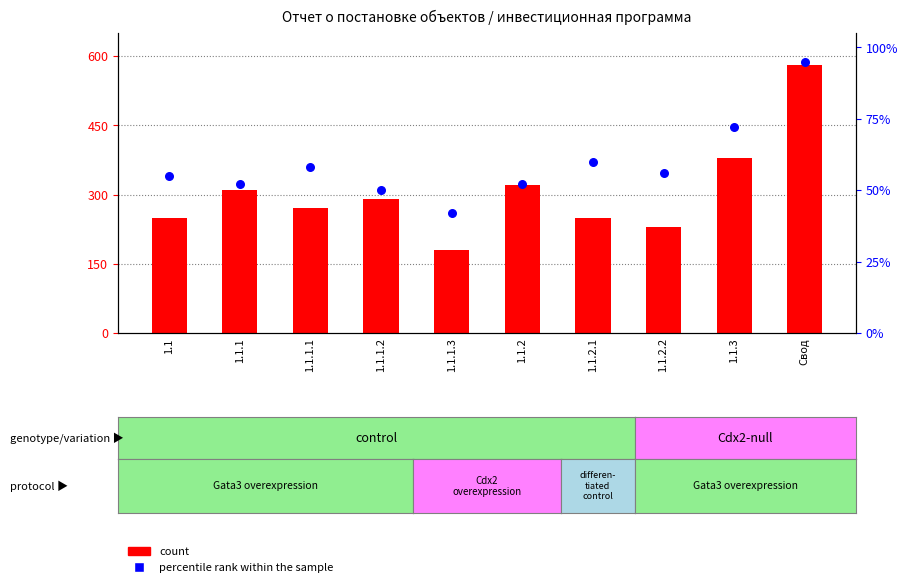

At how many categories does at least one series exceed 509?

1